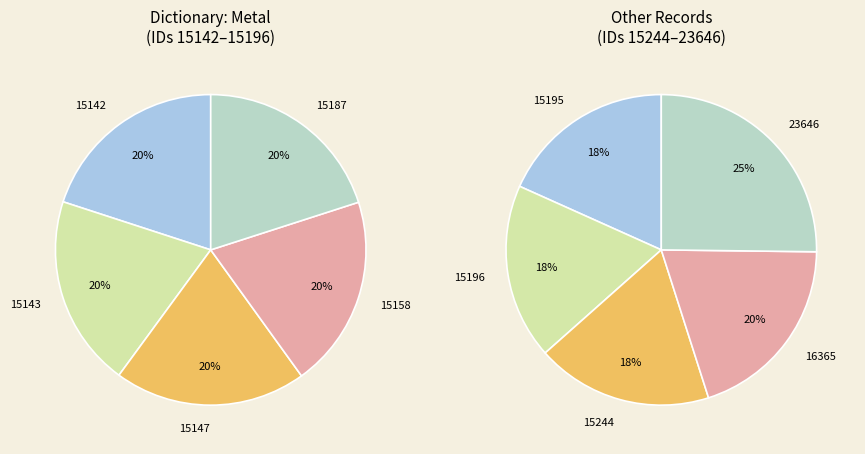

Which slice is the smallest?

15143